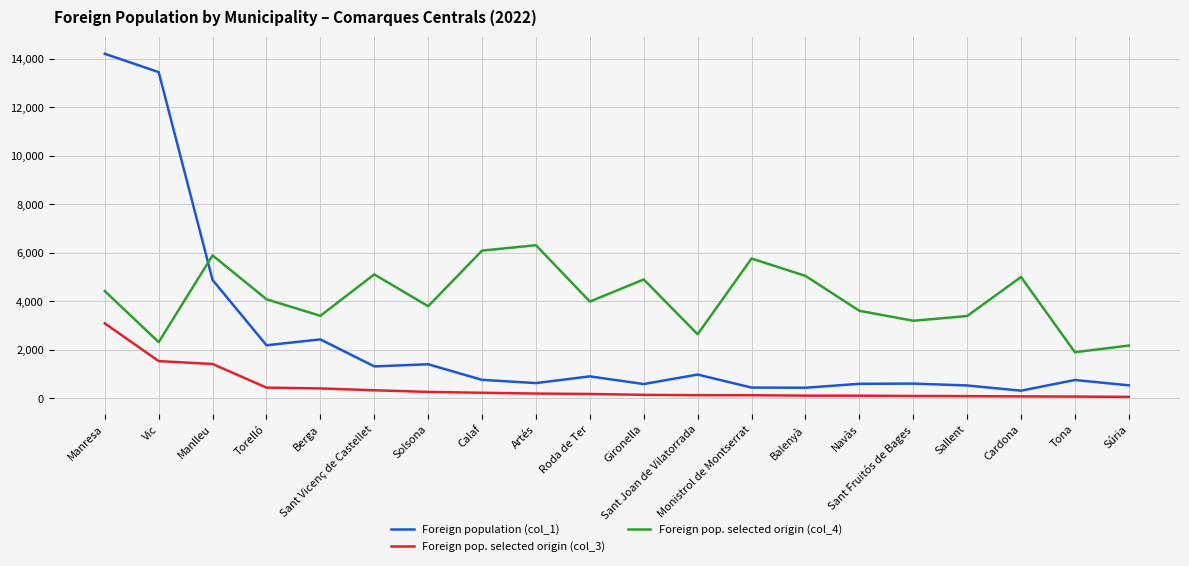

List the series in order of their overall mean, highest first.

Foreign pop. selected origin (col_4), Foreign population (col_1), Foreign pop. selected origin (col_3)